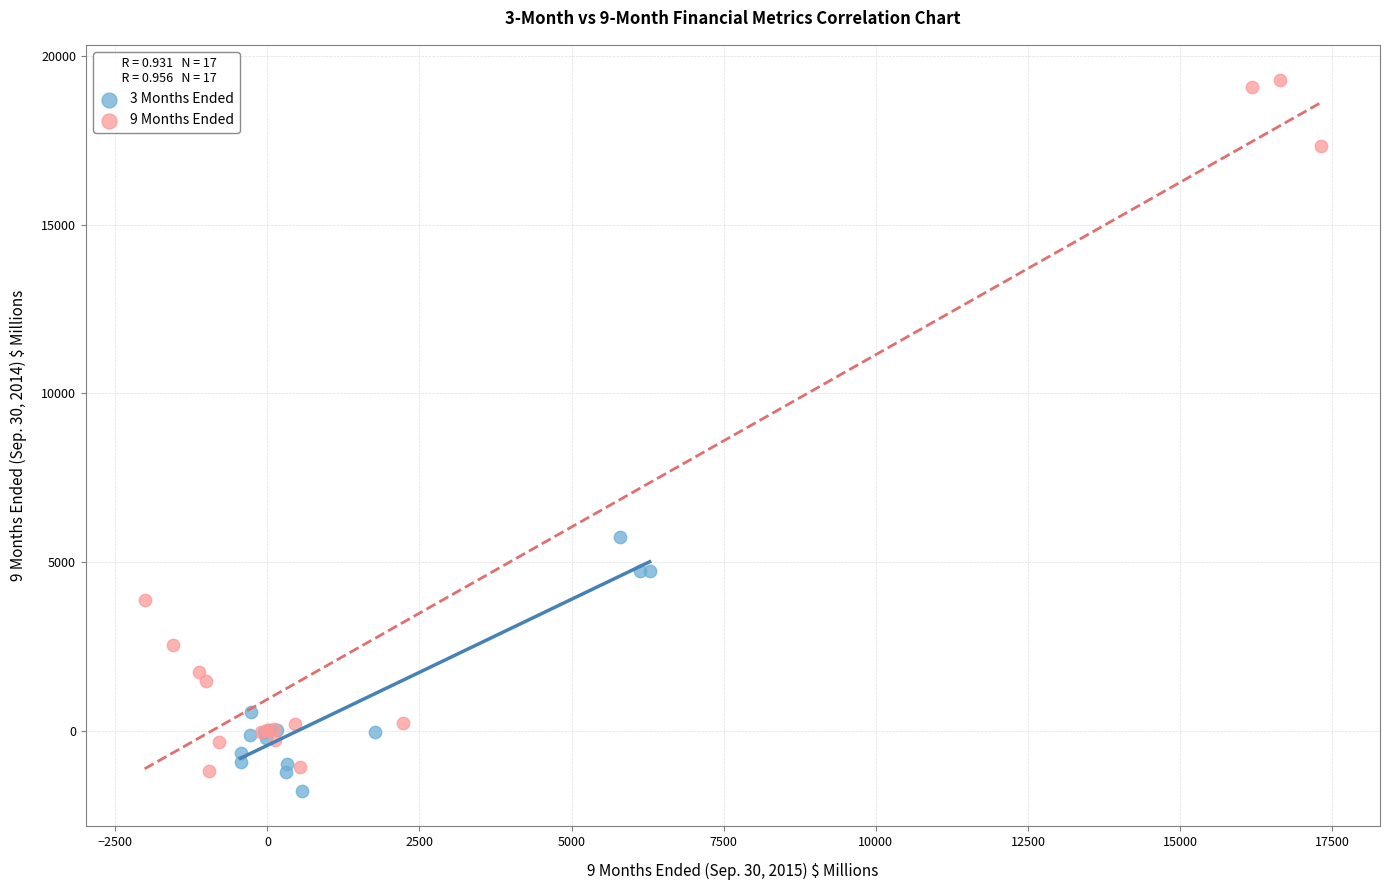

Which series has the widest spread of Y values?

9 Months Ended